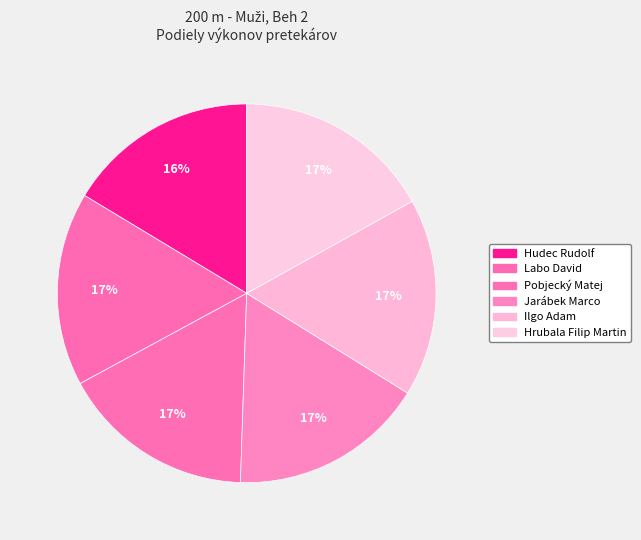

To the nearest percent, what percentage of the pie is Jarábek Marco?

17%